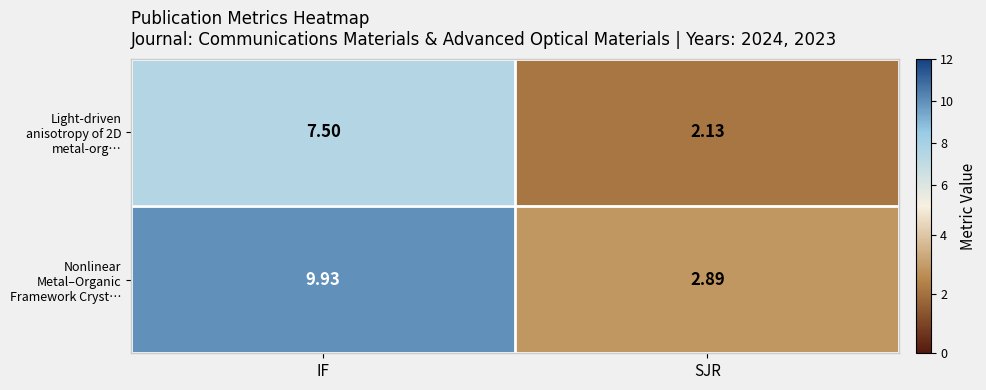

Which series has the largest total across all categories?

Nonlinear Metal–Organic Framework Cryst…